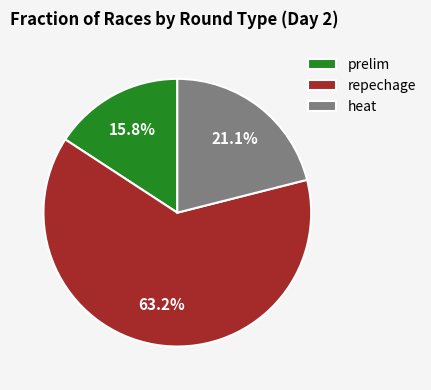

Between repechage and heat, which is larger?

repechage